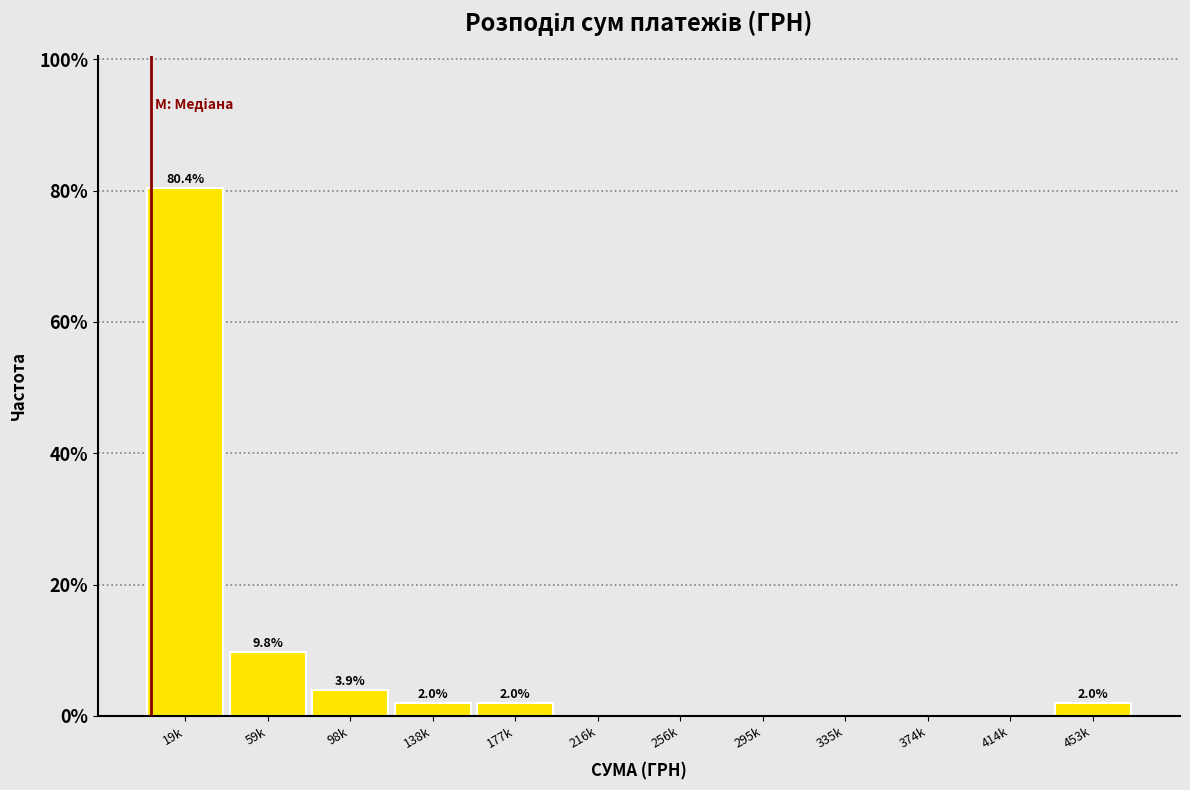

Reading left to right, what are all the values shown in this chart?

19k=80.4	59k=9.8	98k=3.9	138k=2.0	177k=2.0	216k=0.0	256k=0.0	295k=0.0	335k=0.0	374k=0.0	414k=0.0	453k=2.0